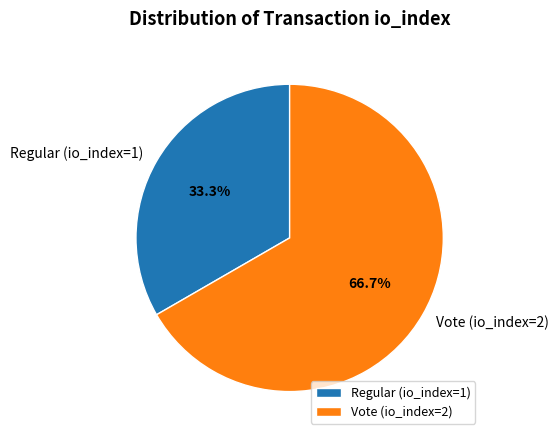

Which category has the smallest portion of the pie?

Regular (io_index=1)